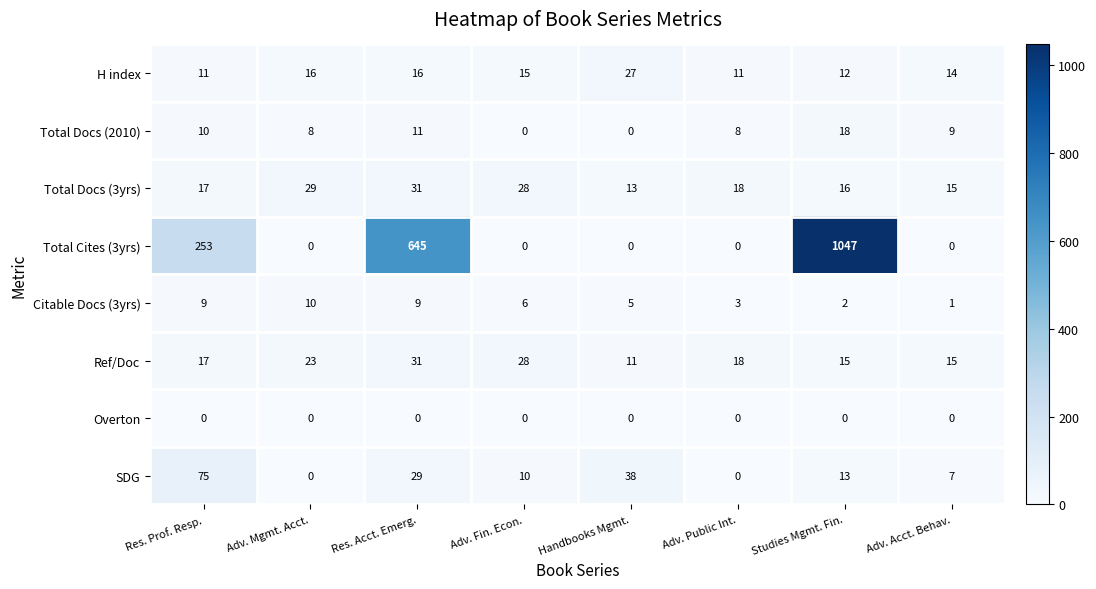

Which series has the largest total across all categories?

Total Cites (3yrs)